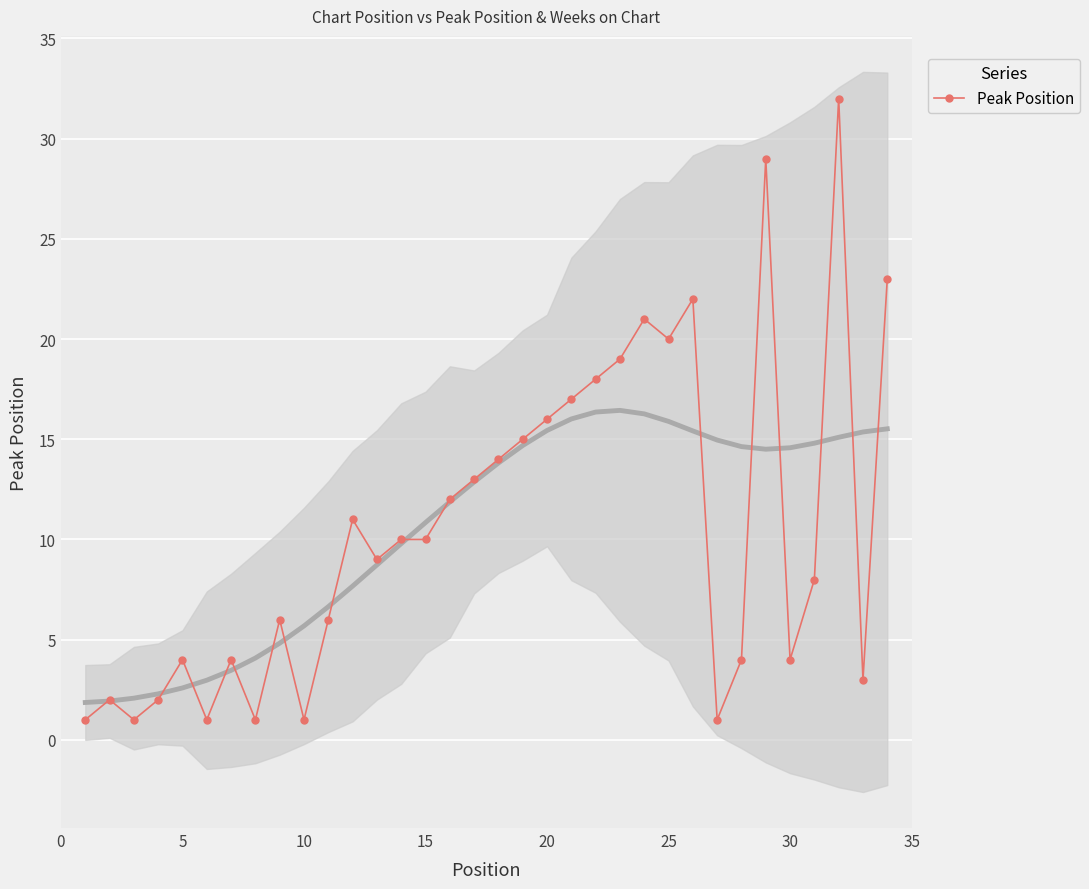

True or false: Peak Position has more than 2 points higher than both neighbors.

True